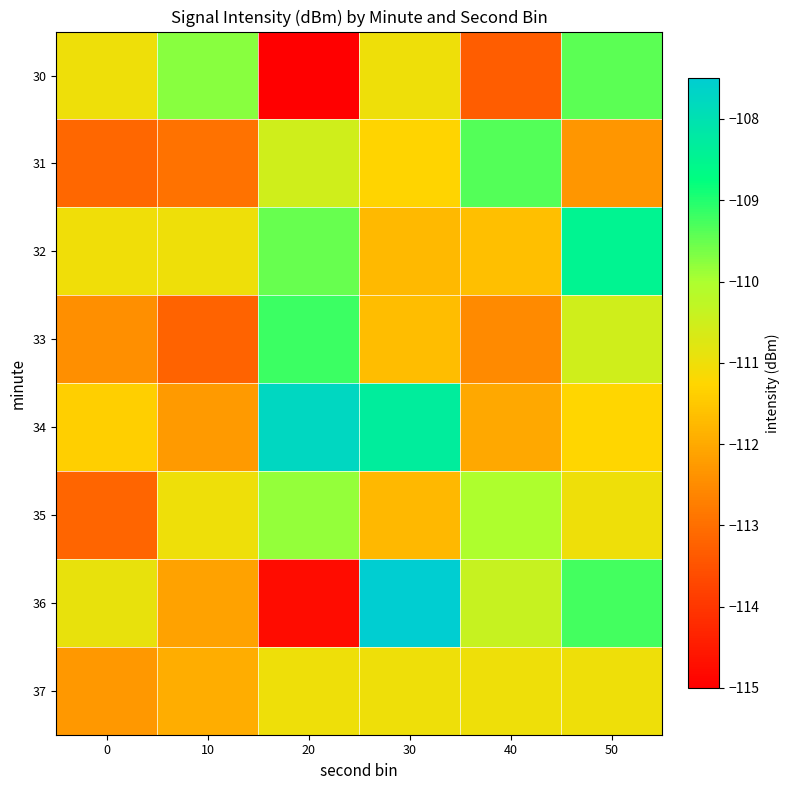

Which category has the highest value across all series?

30